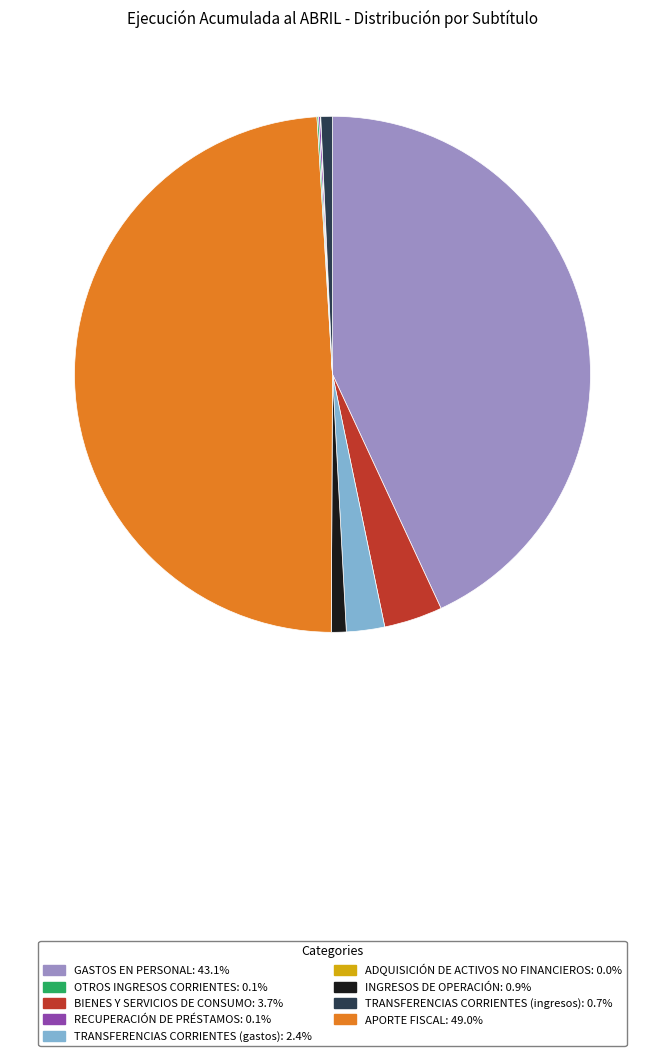

Is there a majority slice in this chart?

No